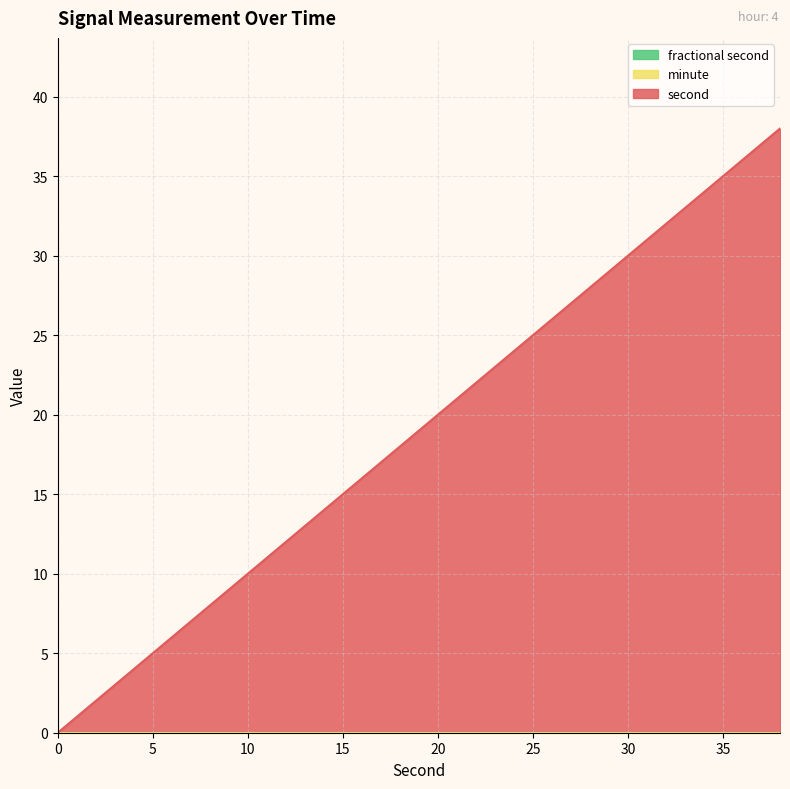

What is the maximum value shown in the chart?

38